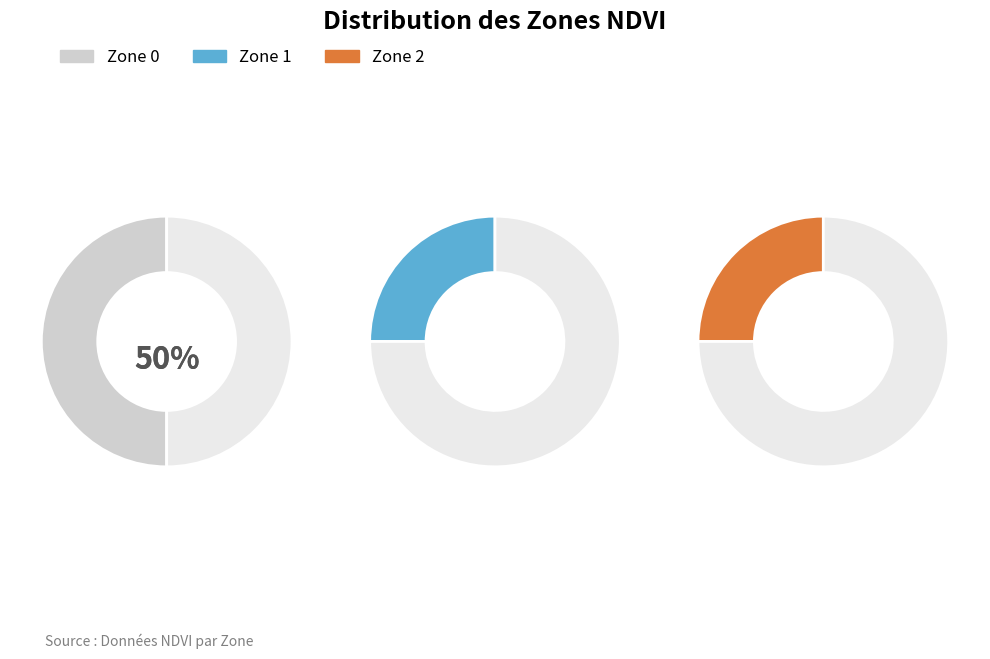

Does any single category account for the majority?

No